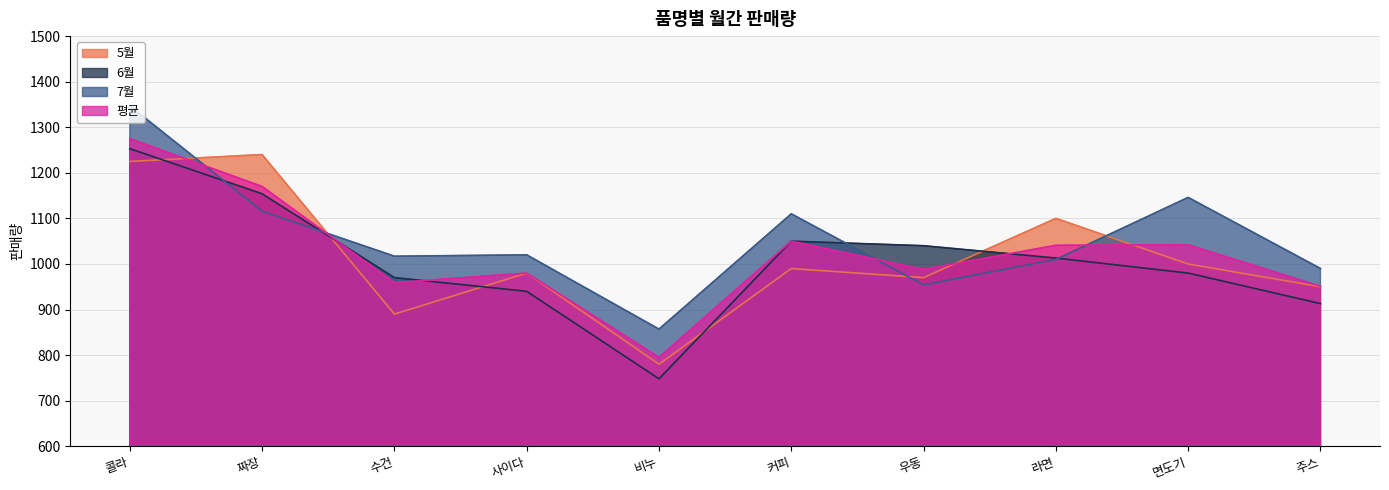

Read the 평균 value at 사이다, to the nearest 10.

980